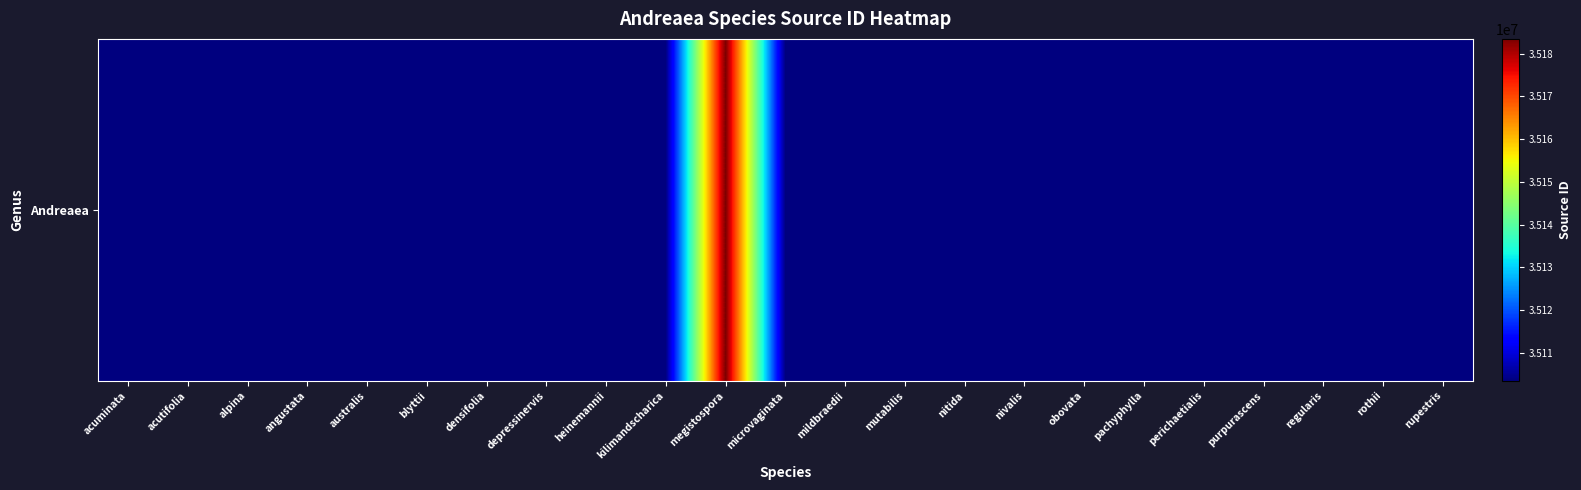

Reading left to right, list all the values displayed in this chart.

acuminata=35103550	acutifolia=35103551	alpina=35103556	angustata=35103567	australis=35103582	blyttii=35103587	densifolia=35103610	depressinervis=35103611	heinemannii=35103641	kilimandscharica=35103655	megistospora=35183416	microvaginata=35103672	mildbraedii=35103673	mutabilis=35103679	nitida=35103685	nivalis=35103687	obovata=35103695	pachyphylla=35103703	perichaetialis=35103718	purpurascens=35103766	regularis=35103769	rothii=35103776	rupestris=35103790